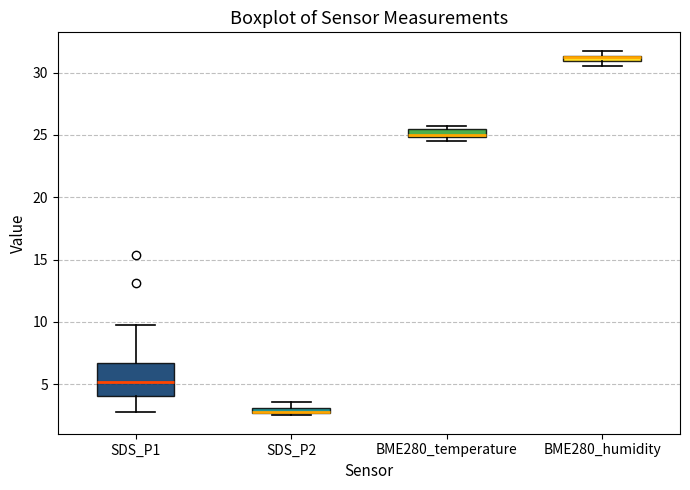

Where is the upper edge of the box for BME280_humidity on the y-axis? The values are not printed on the chart, so give them approximately, as read against the axis.

31.5